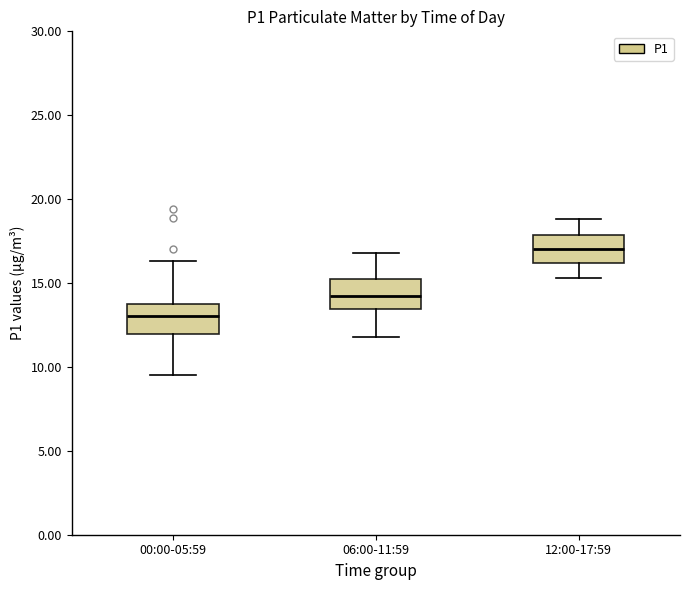

Reading left to right, read every box against the y-axis: the position of its median line, the range the box covers, and the ends of its whiskers. The values are not printed on the chart, so give them approximately, as read against the axis.

00:00-05:59: median 13.0, box 12.0 to 14.0, whiskers 9.5 to 16.5
06:00-11:59: median 14.5, box 13.5 to 15.0, whiskers 12.0 to 17.0
12:00-17:59: median 17.0, box 16.0 to 18.0, whiskers 15.5 to 19.0